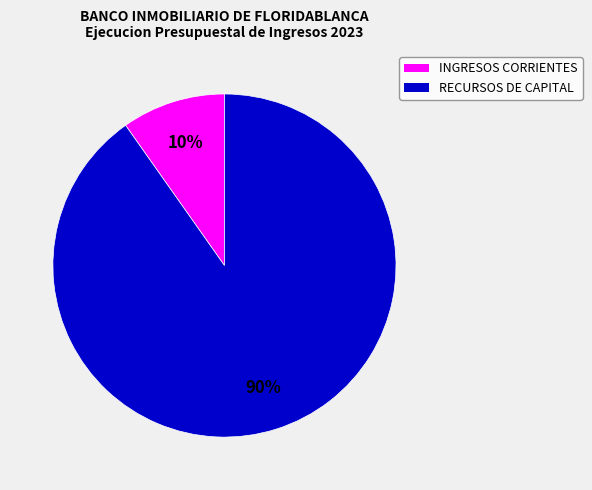

True or false: INGRESOS CORRIENTES accounts for 10% of the total.

True